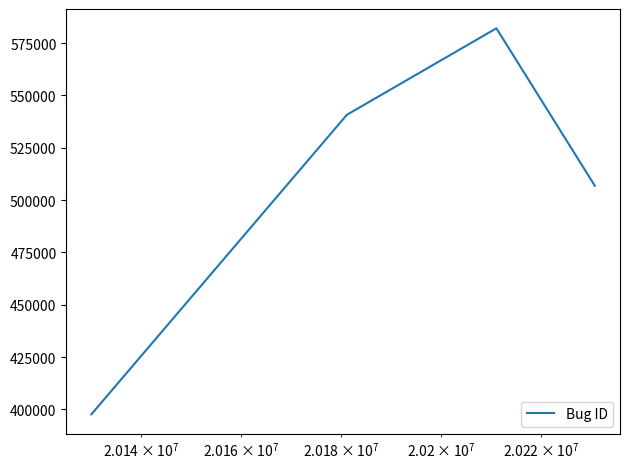

How many interior local peaks (higher than both neighbors) does the data have?

1